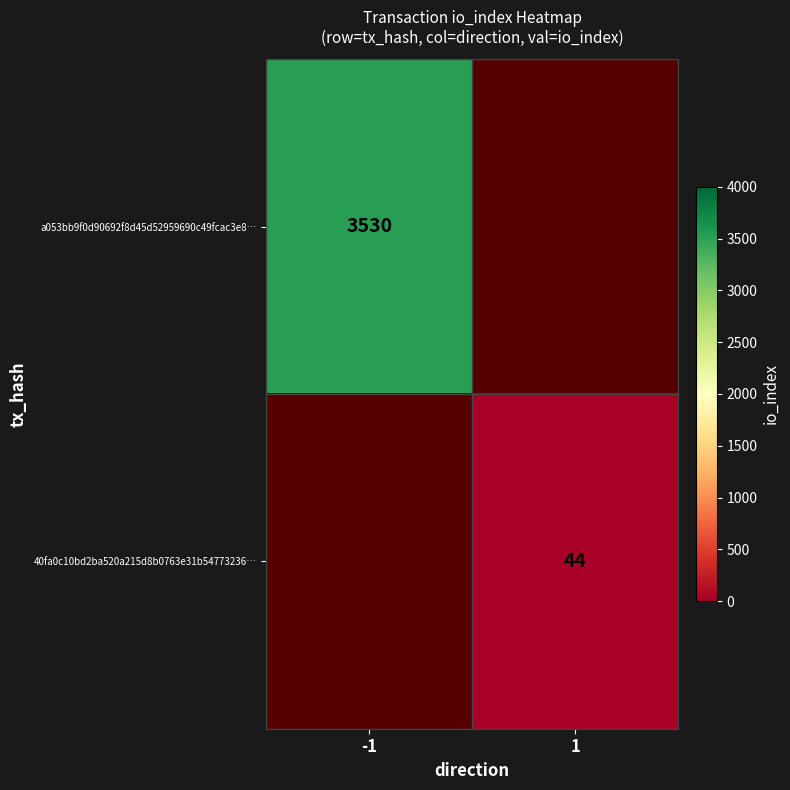

The value of 40fa0c10bd2ba520a215d8b0763e31b54773236… at 1 is 65. True or false?

False